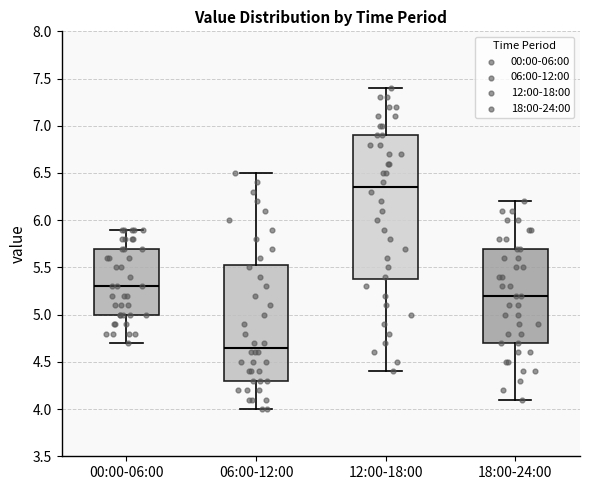

Reading left to right, read every box against the y-axis: the position of its median line, the range the box covers, and the ends of its whiskers. The values are not printed on the chart, so give them approximately, as read against the axis.

00:00-06:00: median 5.30, box 5.00 to 5.70, whiskers 4.70 to 5.90
06:00-12:00: median 4.65, box 4.30 to 5.55, whiskers 4.00 to 6.50
12:00-18:00: median 6.35, box 5.40 to 6.90, whiskers 4.40 to 7.40
18:00-24:00: median 5.20, box 4.70 to 5.70, whiskers 4.10 to 6.20